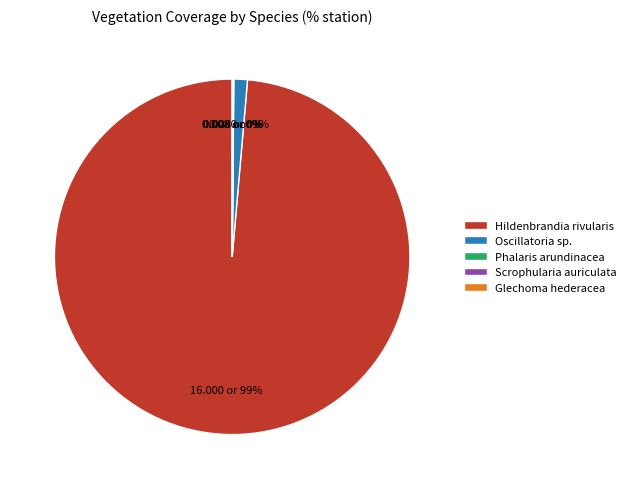

What is the largest slice in the pie chart?

Hildenbrandia rivularis